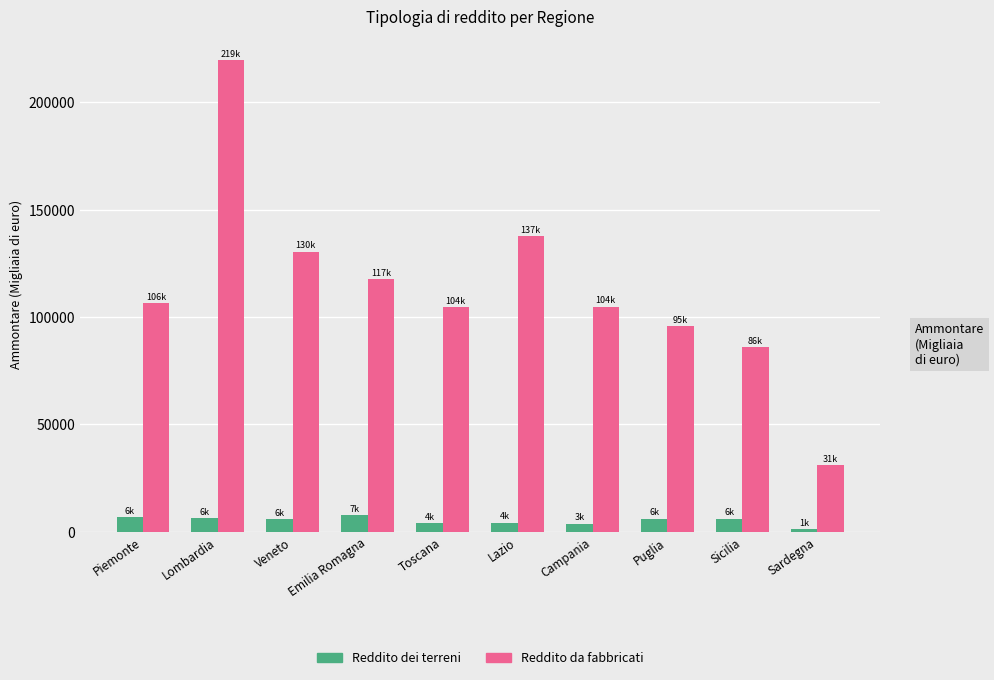

The value of Reddito dei terreni at Campania is 3775. True or false?

True